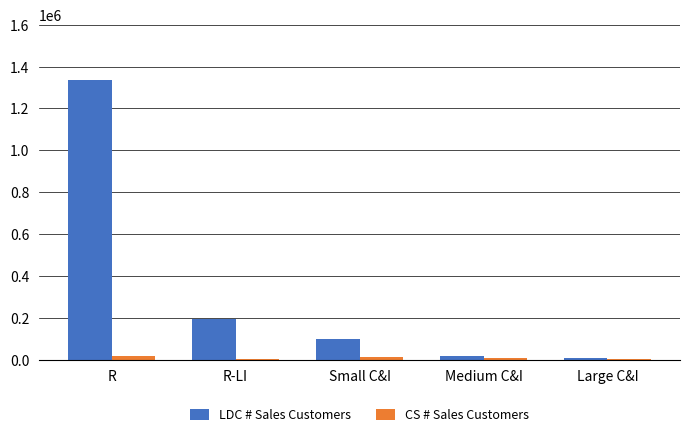

What is the sum of all CS # Sales Customers values?

43559